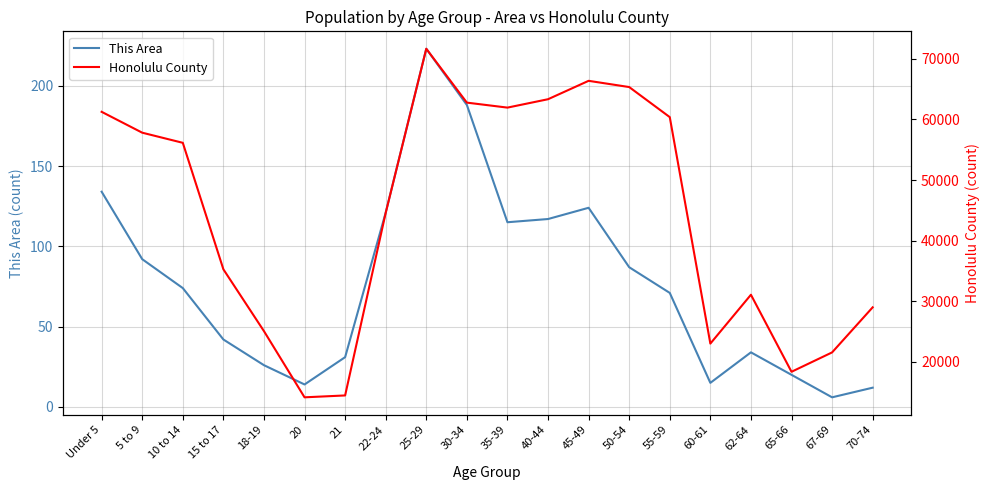

Rank the series by their average value, from lowest to highest.

This Area, Honolulu County